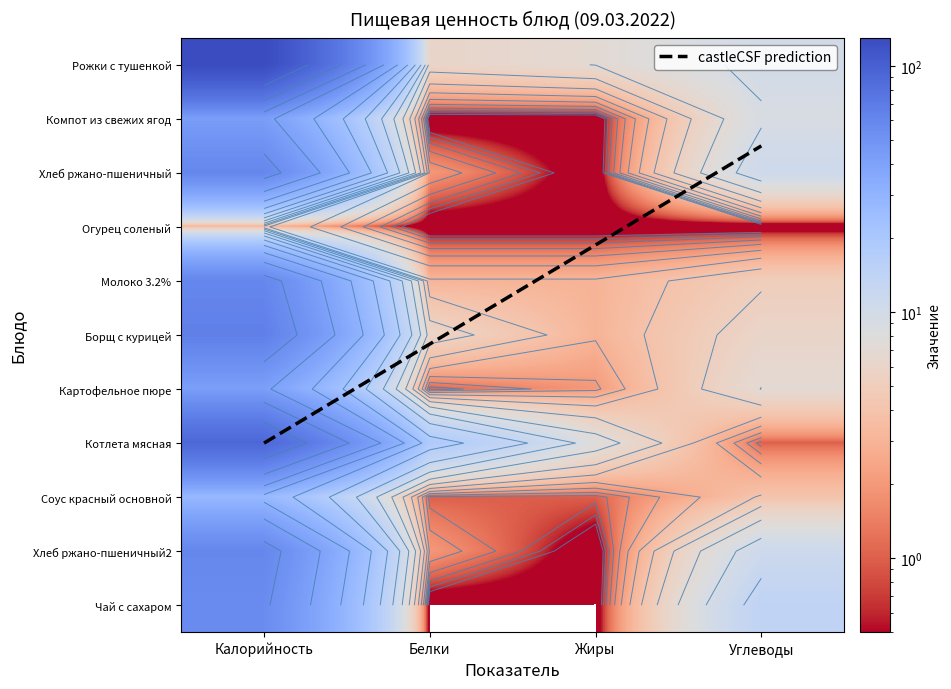

The value of Хлеб ржано-пшеничный2 at Жиры is 0. True or false?

True